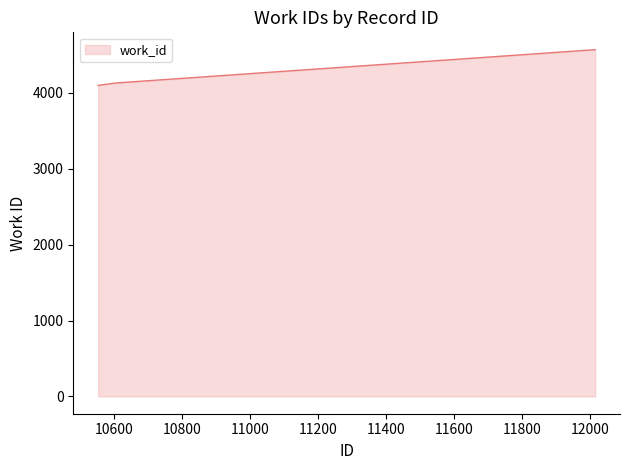

What is the difference between the maximum and minimum values?

471